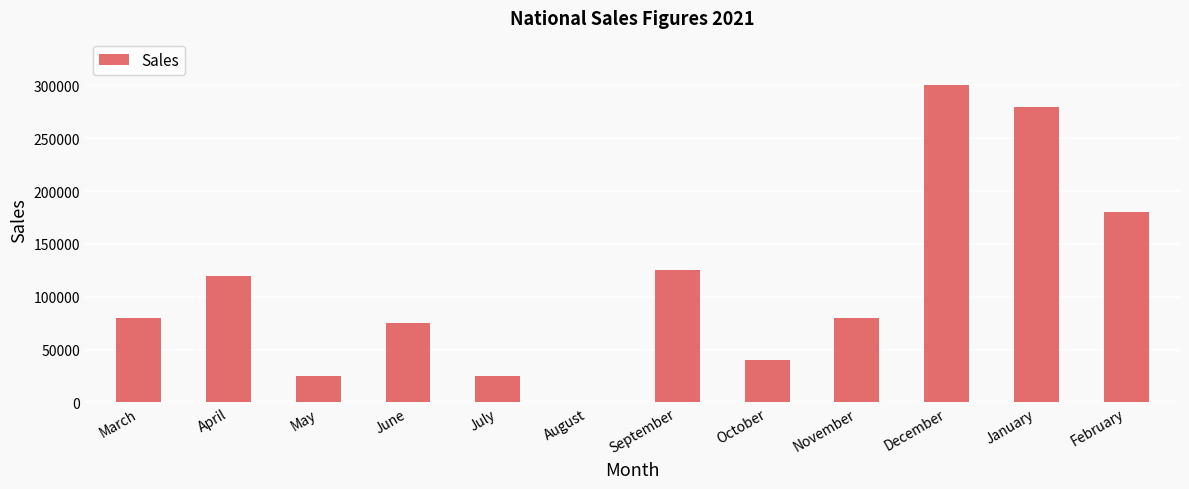

Is it true that the value at February is 180000?

True